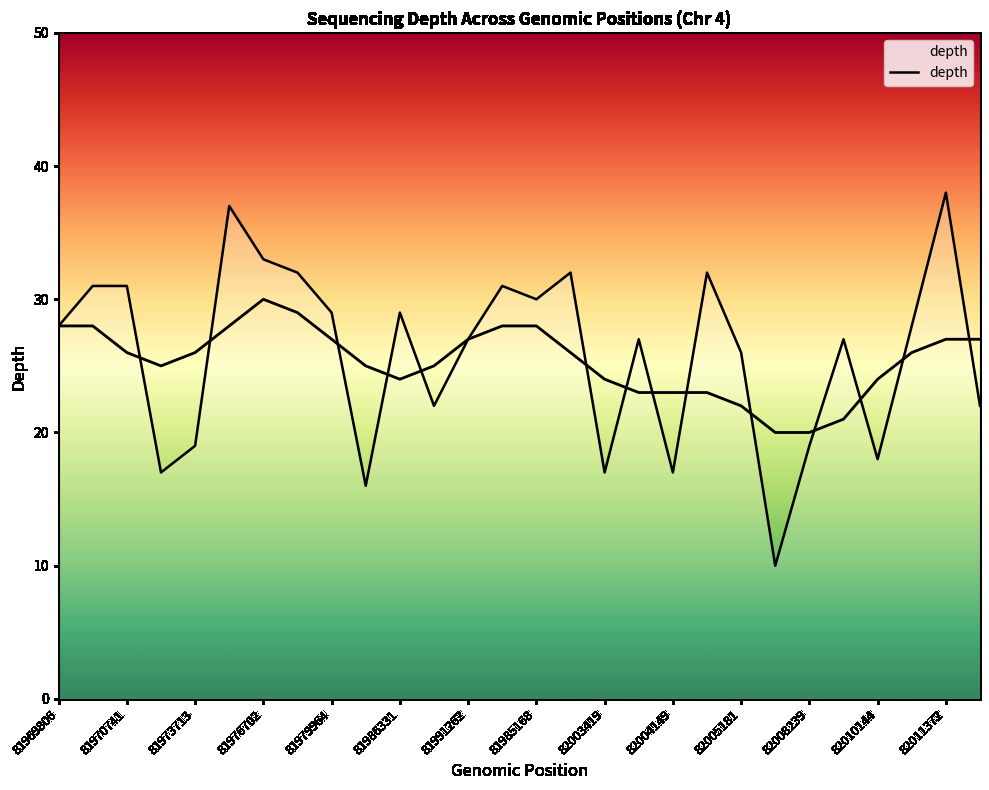

Does the chart have visible grid lines?

No